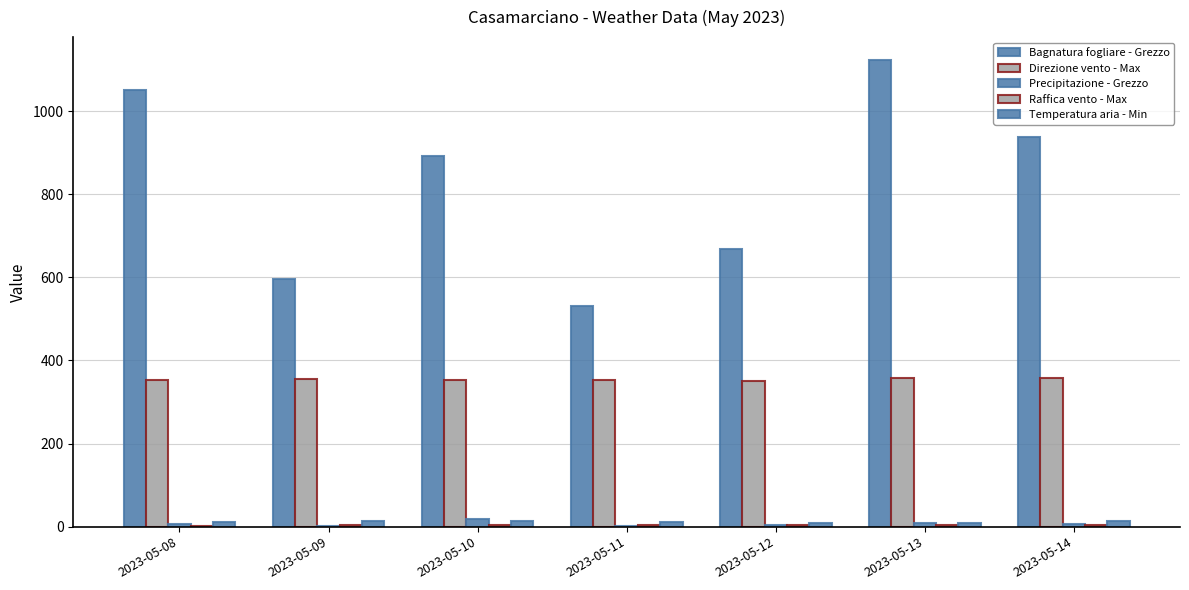

How many data points in Precipitazione - Grezzo are above 5?

4